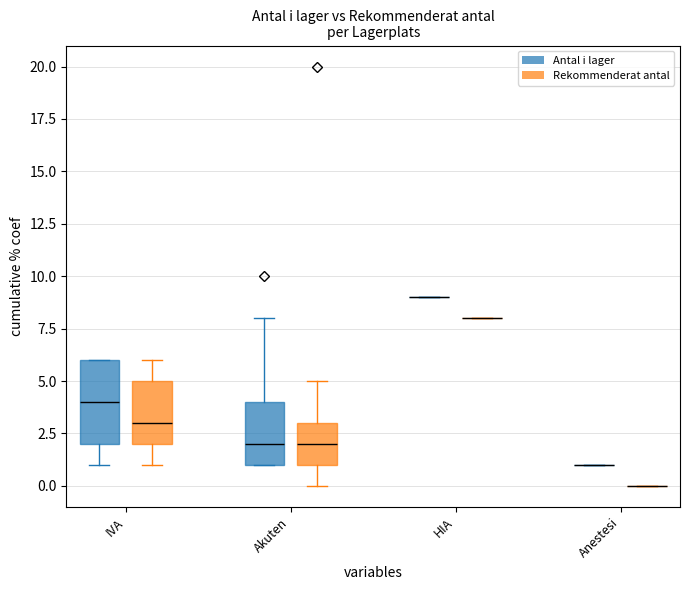

What are all the series names shown in the legend?

Antal i lager, Rekommenderat antal